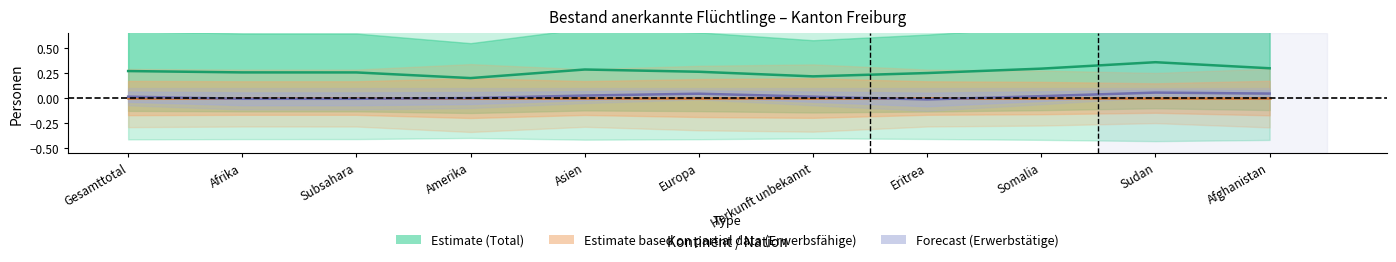

Is it true that Estimate (Total) equals 0.5 at Asien?

False